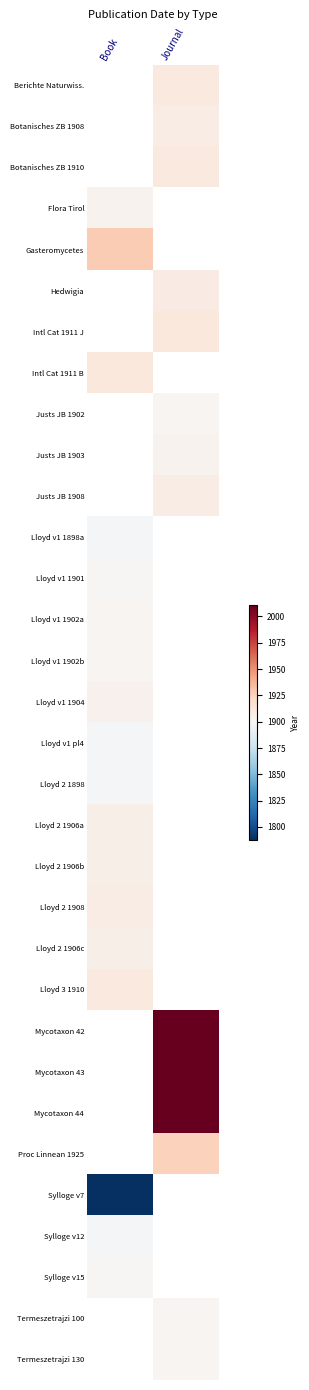

What is the difference between the highest and lowest values at Journal?

109.0